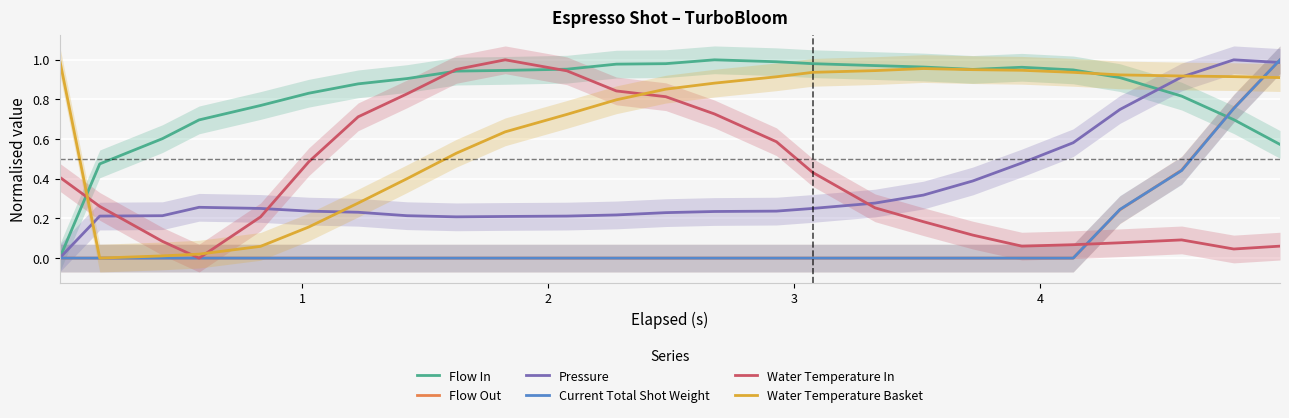

Reading left to right, transcribe all the data shown in this chart.

Flow In: 0.0	0.5	0.6	0.7	0.8	0.8	0.9	0.9	0.9	0.9	1.0	1.0	1.0	1.0	1.0	1.0	1.0	1.0	1.0	1.0	0.9	0.9	0.8	0.7	0.6
Flow Out: 0.0	0.0	0.0	0.0	0.0	0.0	0.0	0.0	0.0	0.0	0.0	0.0	0.0	0.0	0.0	0.0	0.0	0.0	0.0	0.0	0.0	0.2	0.4	0.8	1.0
Pressure: 0.0	0.2	0.2	0.3	0.3	0.2	0.2	0.2	0.2	0.2	0.2	0.2	0.2	0.2	0.2	0.3	0.3	0.3	0.4	0.5	0.6	0.7	0.9	1.0	1.0
Current Total Shot Weight: 0.0	0.0	0.0	0.0	0.0	0.0	0.0	0.0	0.0	0.0	0.0	0.0	0.0	0.0	0.0	0.0	0.0	0.0	0.0	0.0	0.0	0.2	0.4	0.8	1.0
Water Temperature In: 0.4	0.3	0.1	0.0	0.2	0.5	0.7	0.8	1.0	1.0	0.9	0.8	0.8	0.7	0.6	0.4	0.3	0.2	0.1	0.1	0.1	0.1	0.1	0.0	0.1
Water Temperature Basket: 1.0	0.0	0.0	0.0	0.1	0.2	0.3	0.4	0.5	0.6	0.7	0.8	0.9	0.9	0.9	0.9	0.9	1.0	1.0	0.9	0.9	0.9	0.9	0.9	0.9